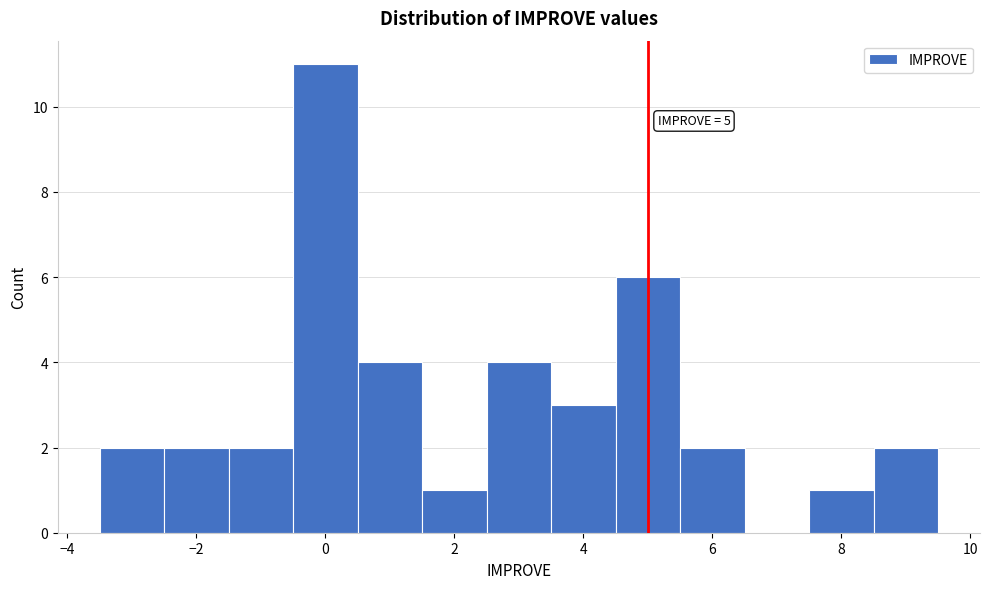

Which range on the x-axis has the tallest bar?

-0.5 to 0.5